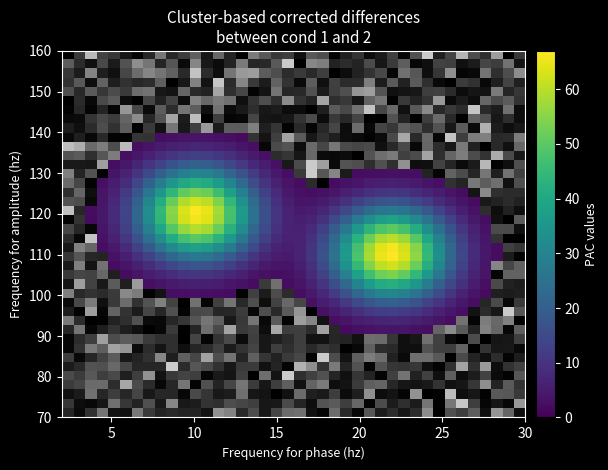

Which has a higher value, 39 or 19?

19